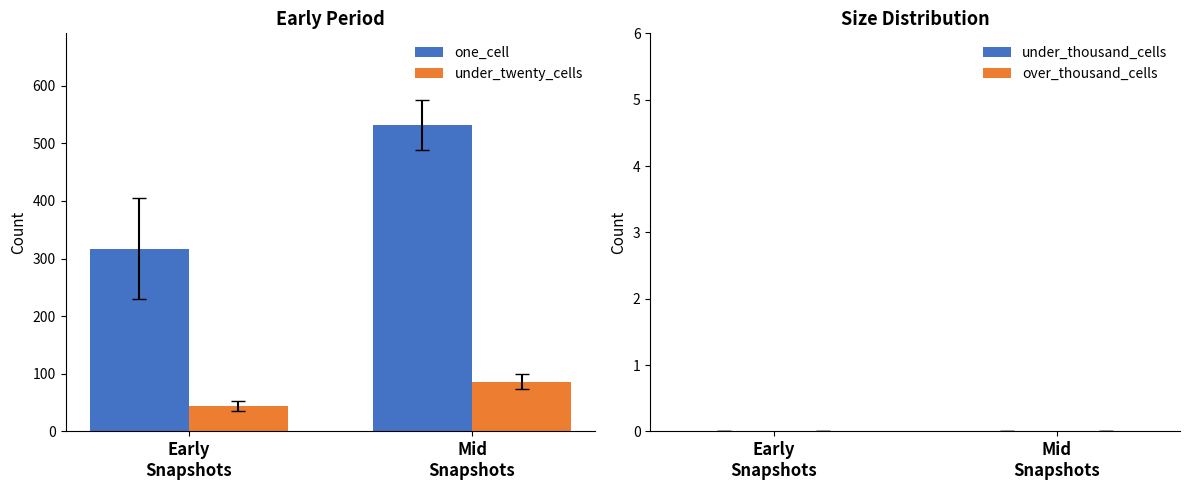

What is the difference between the highest and lowest values at Early
Snapshots?

273.5